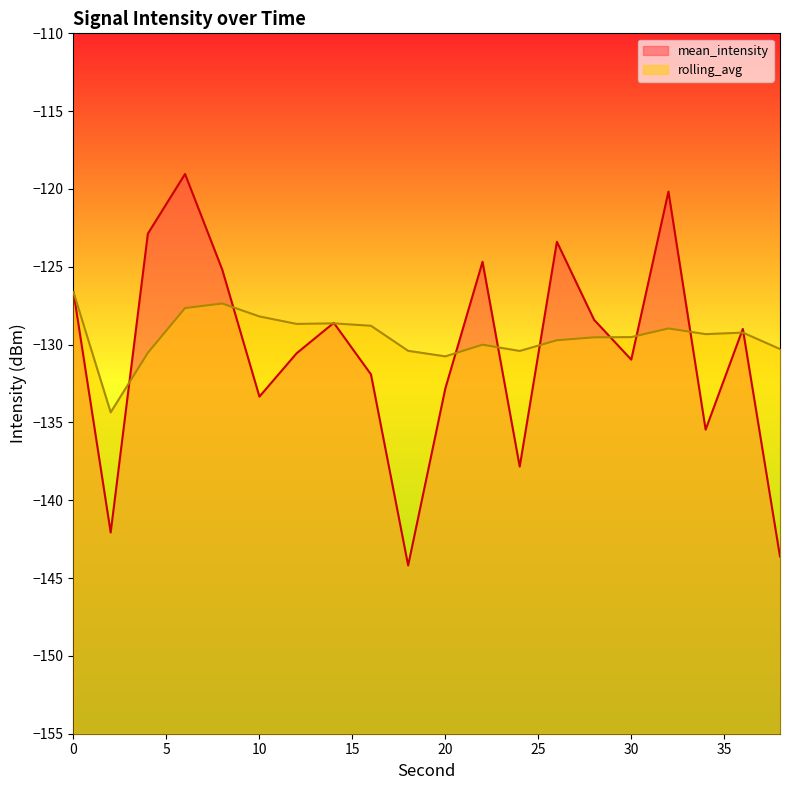

How many lines are shown in the chart?

2